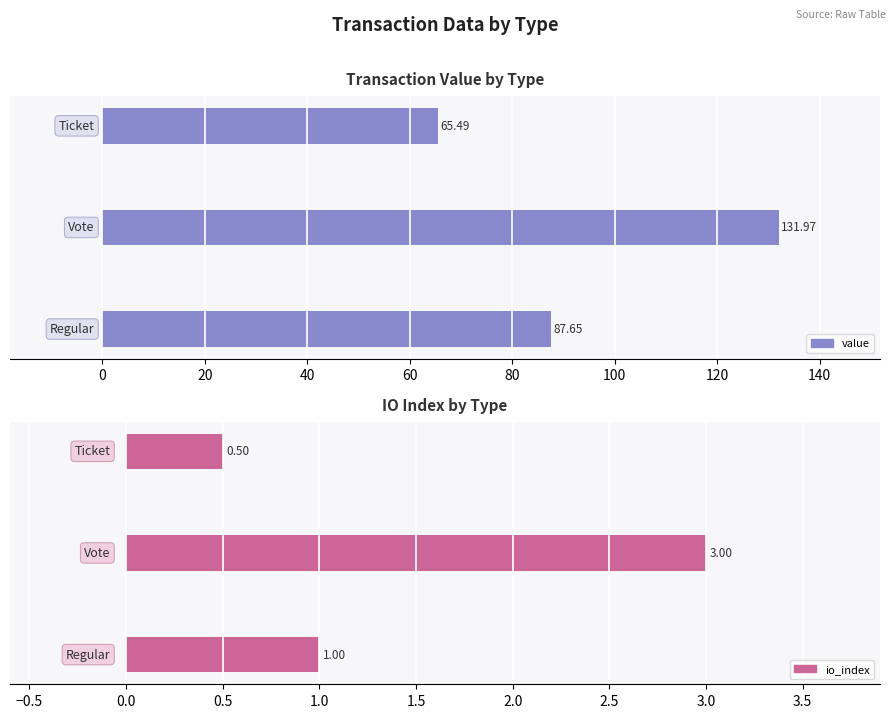

Are the bars horizontal?

Yes